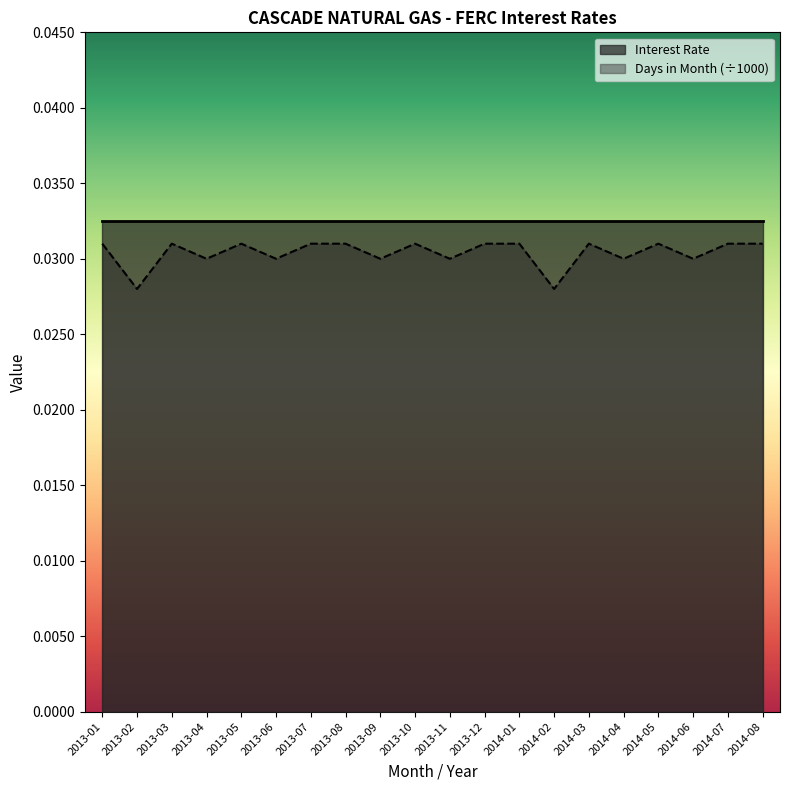

Where is the data nearest to the value 0?

2013-02